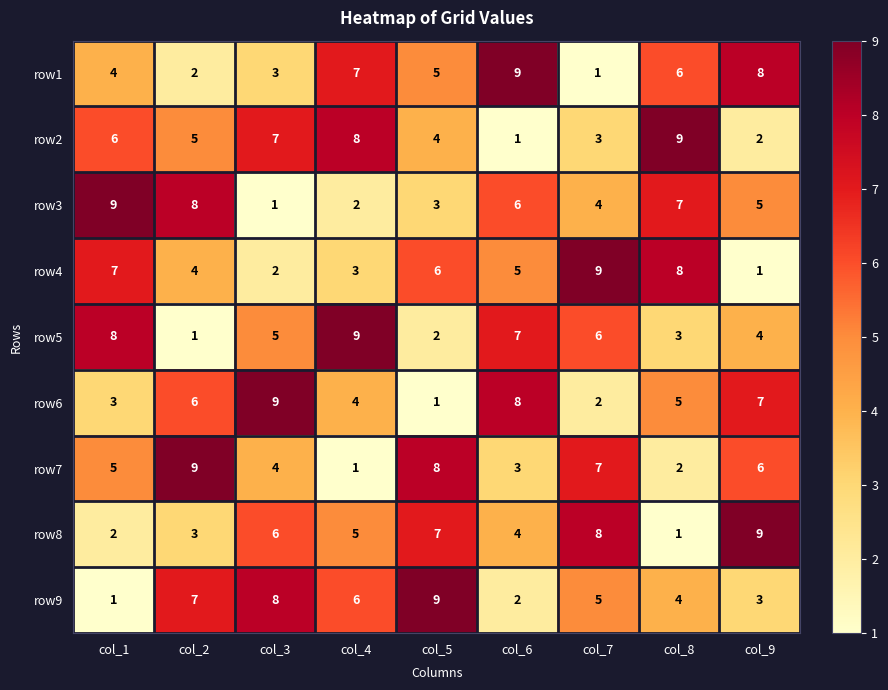

Which category has the lowest value in the row1 series?

col_7